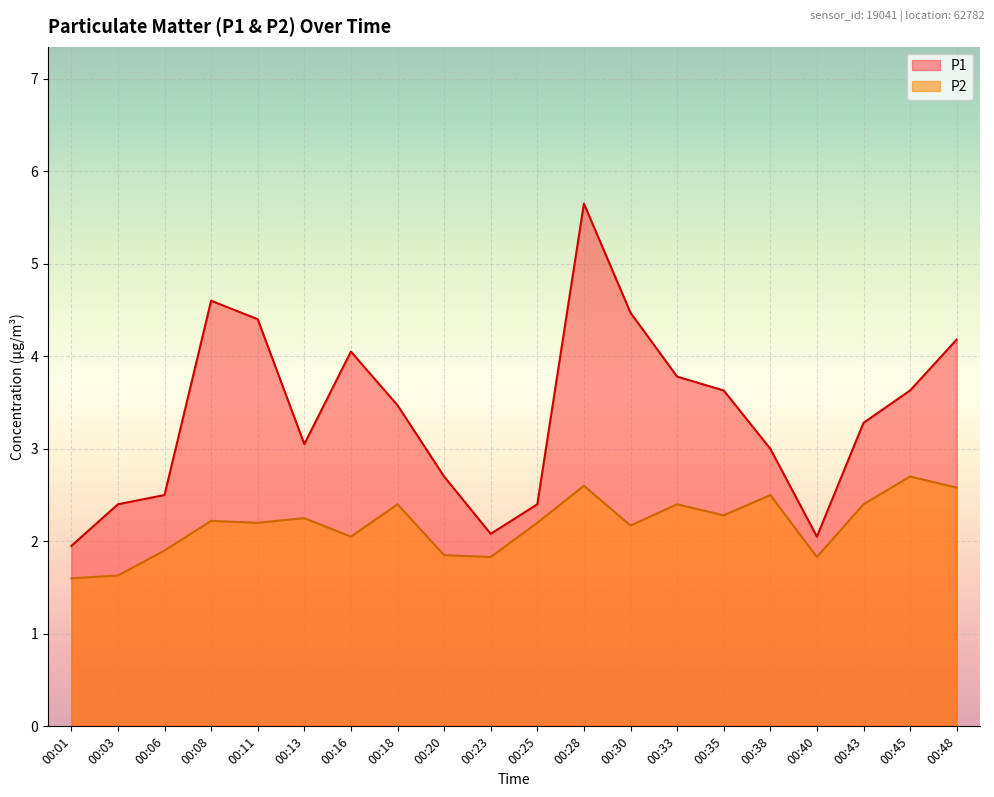

What is the sum of the P1 values at 00:28 and 00:35?

9.3